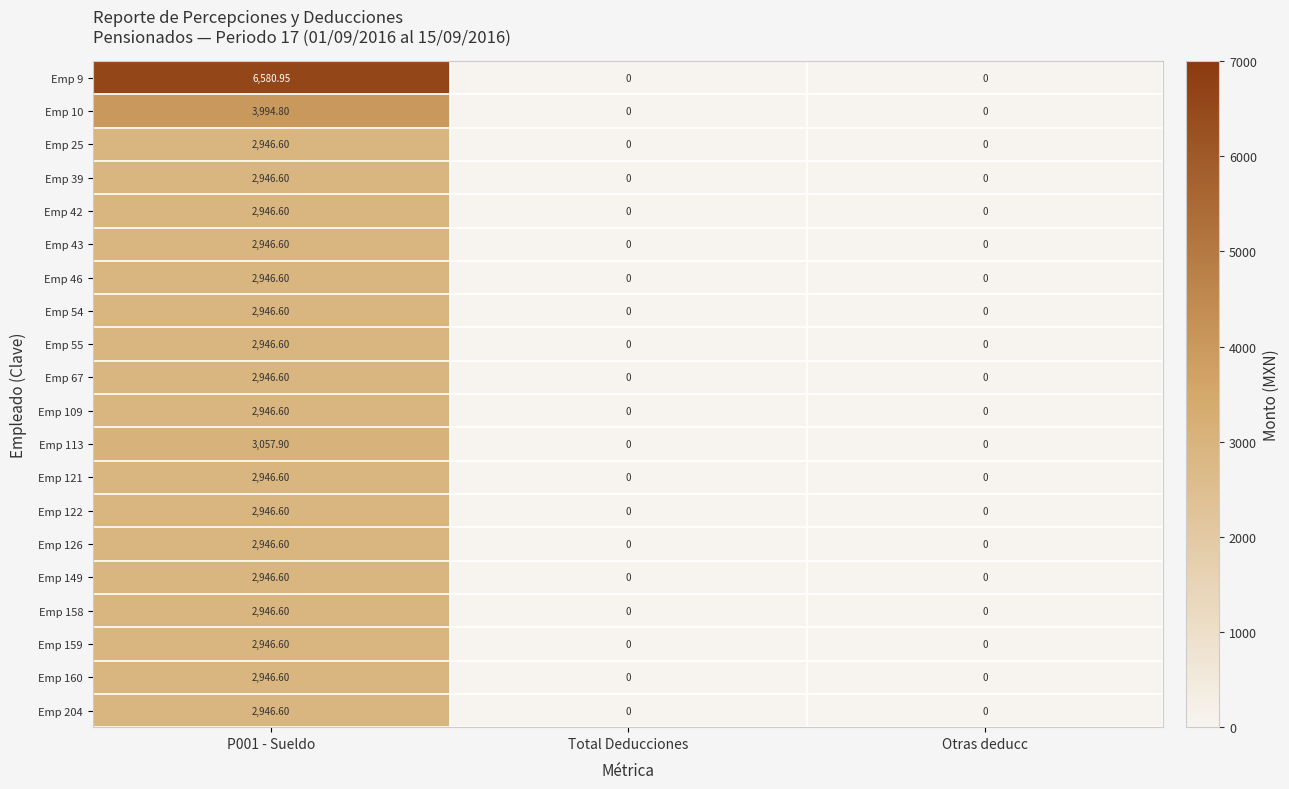

How many values in Emp 39 are above zero?

1